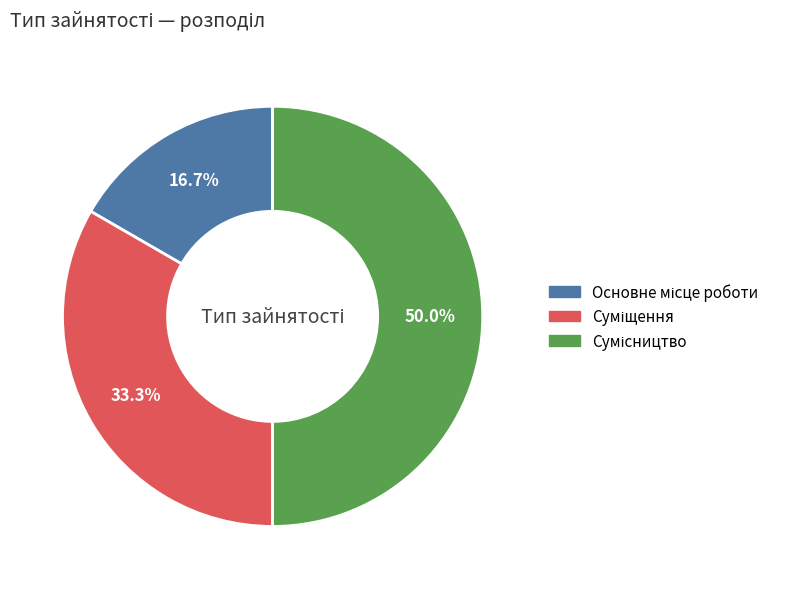

Count the number of slices in the pie.

3